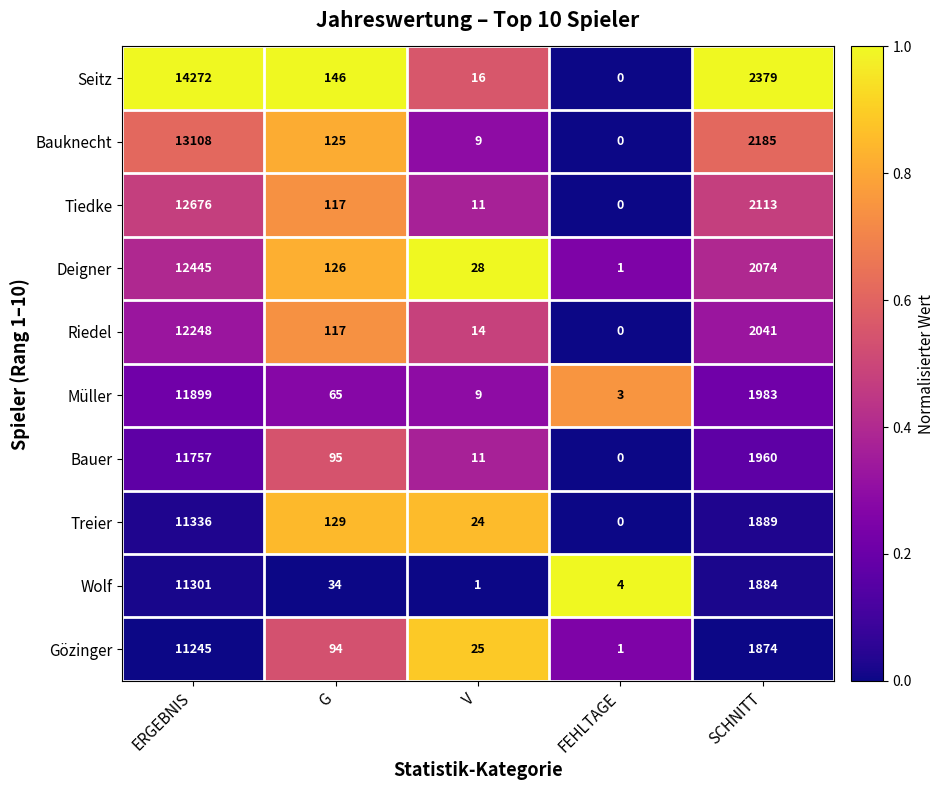

The Wolf series shows 1128 at SCHNITT. True or false?

False